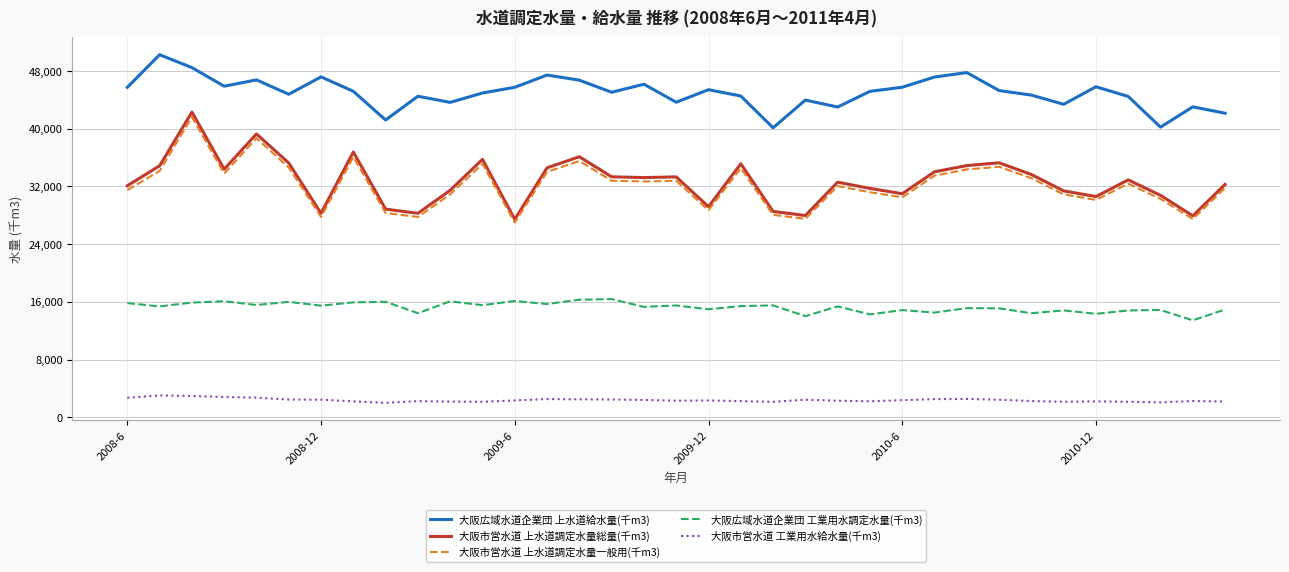

Which series has the largest range (max minus min)?

大阪市営水道 上水道調定水量総量(千m3)